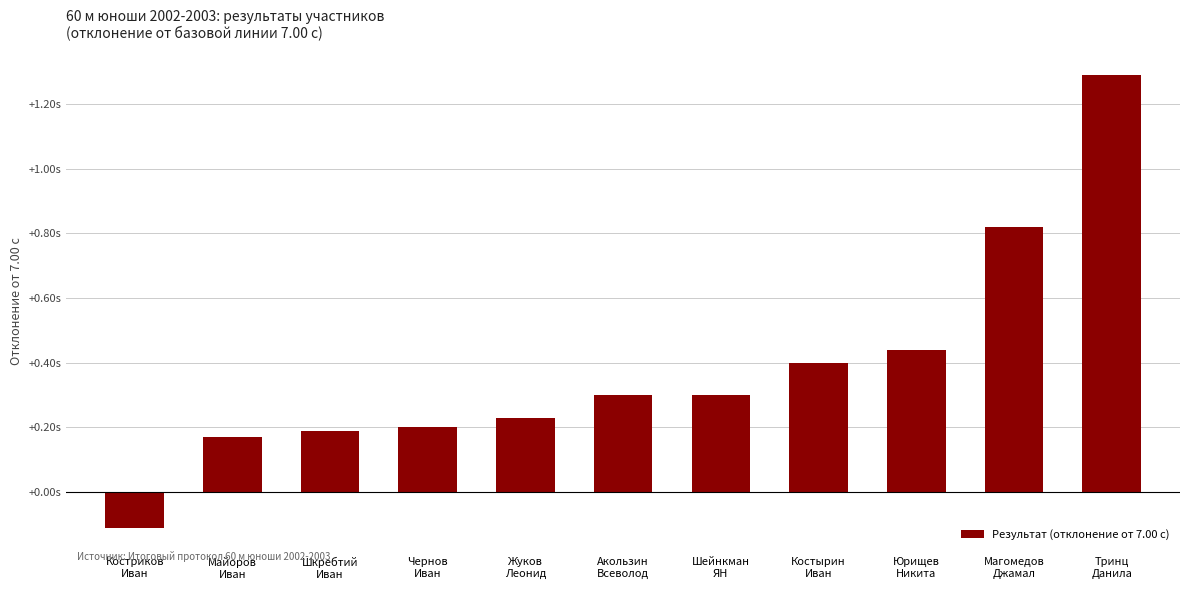

Are the bars horizontal?

No